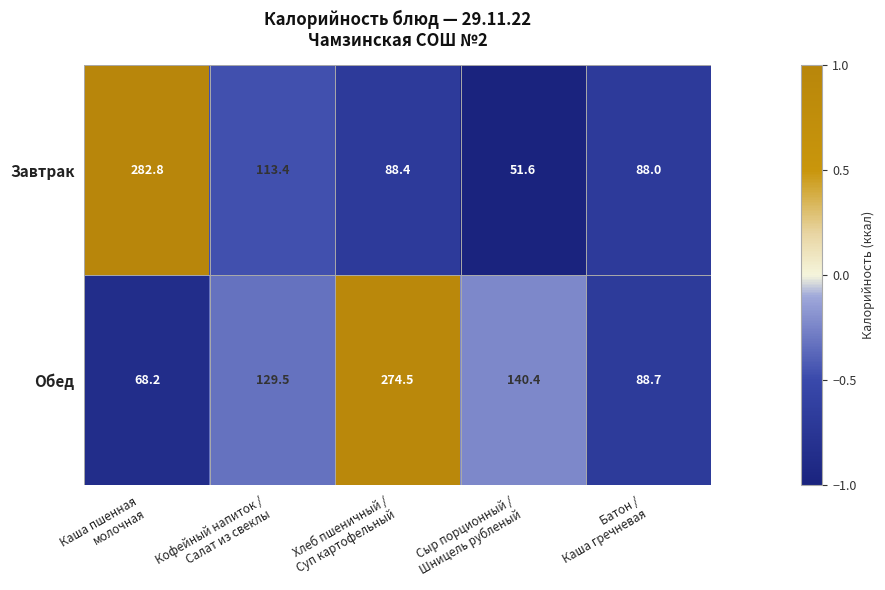

List the series in order of their overall mean, lowest first.

Завтрак, Обед